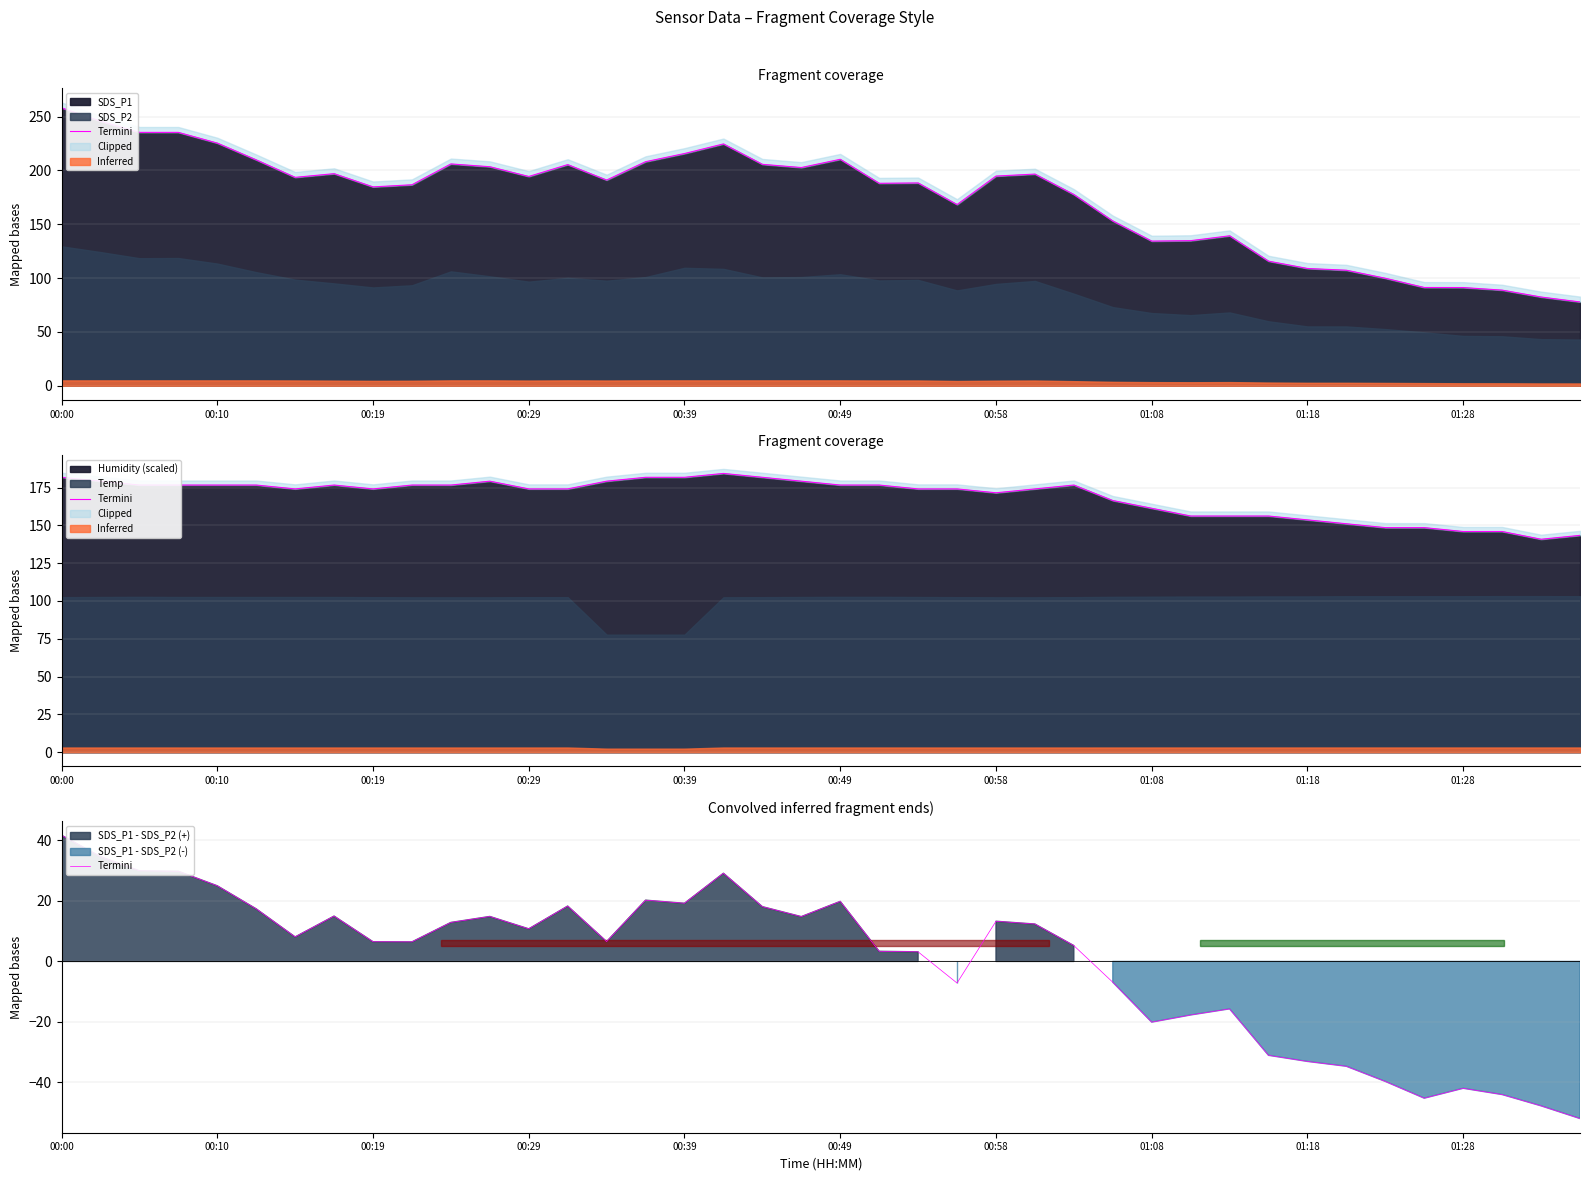

Is it true that SDS_P1 equals 61.1 at 00:19?

False